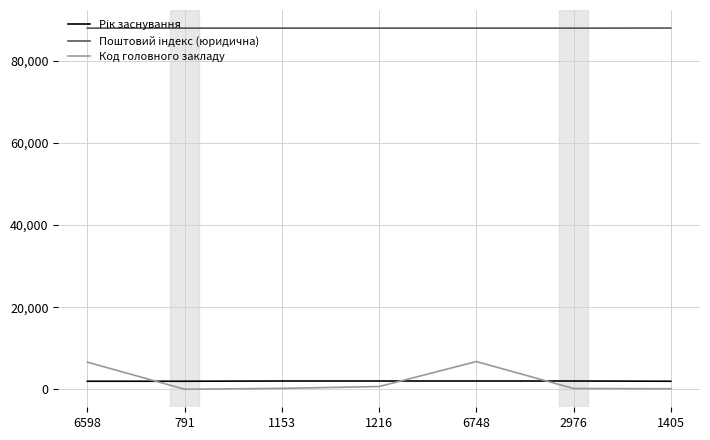

Which series has the widest spread of values?

Код головного закладу